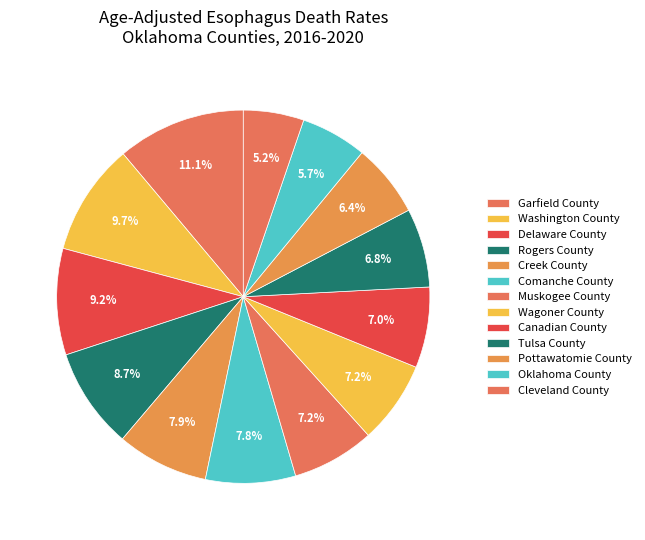

Between Canadian County and Washington County, which is larger?

Washington County